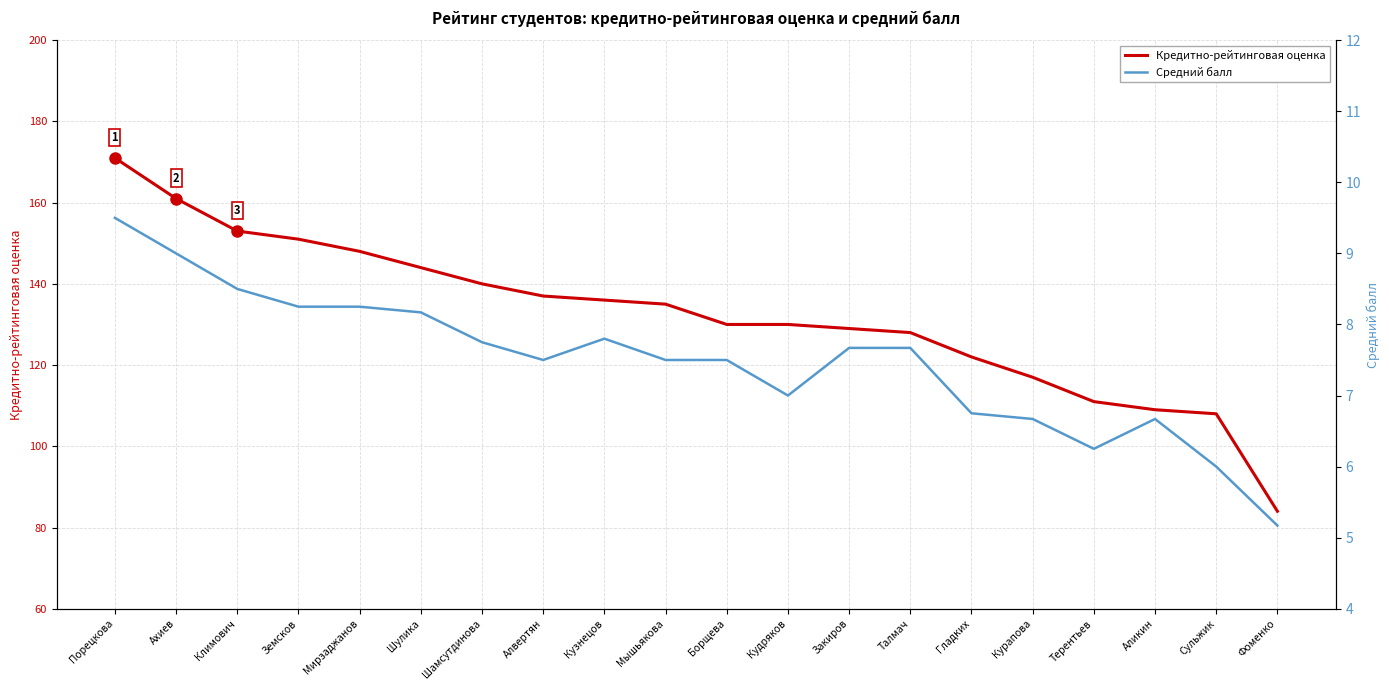

True or false: Средний балл and Кредитно-рейтинговая оценка intersect in this chart.

False